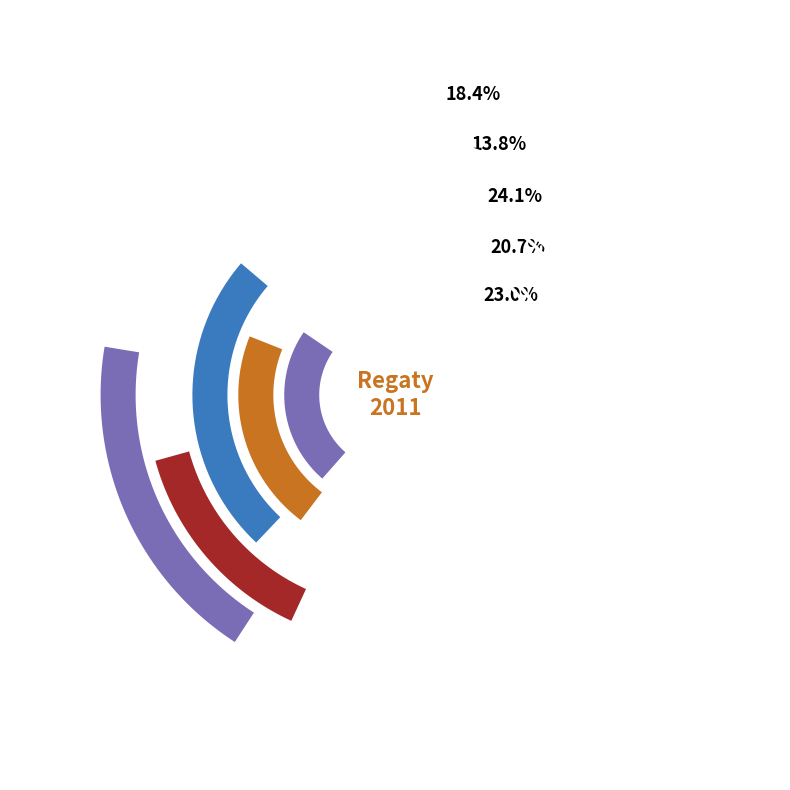

Count the number of slices in the pie.

5